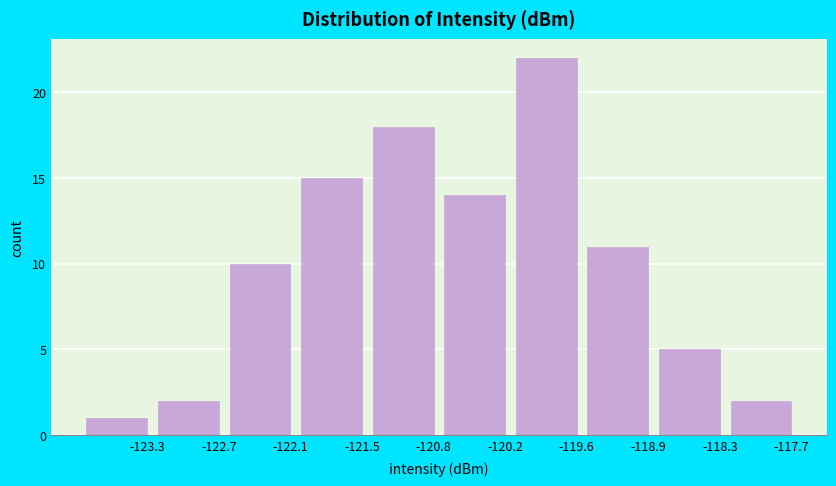

Reading left to right, transcribe all the data shown in this chart.

1	2	10	15	18	14	22	11	5	2